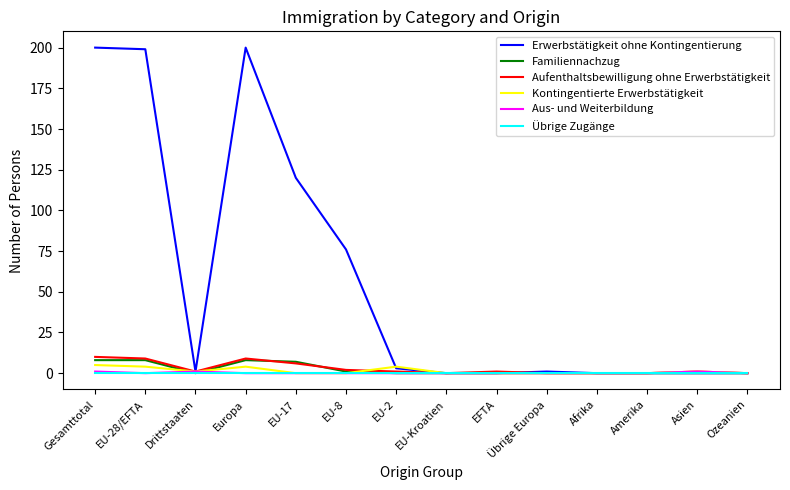

Reading left to right, transcribe all the data shown in this chart.

Erwerbstätigkeit ohne Kontingentierung: 200	199	1	200	120	76	3	0	0	1	0	0	0	0
Familiennachzug: 8	8	0	8	7	1	0	0	0	0	0	0	0	0
Aufenthaltsbewilligung ohne Erwerbstätigkeit: 10	9	1	9	6	2	1	0	1	0	0	0	1	0
Kontingentierte Erwerbstätigkeit: 5	4	1	4	0	0	4	0	0	0	0	0	1	0
Aus- und Weiterbildung: 1	0	1	0	0	0	0	0	0	0	0	0	1	0
Übrige Zugänge: 0	0	0	0	0	0	0	0	0	0	0	0	0	0